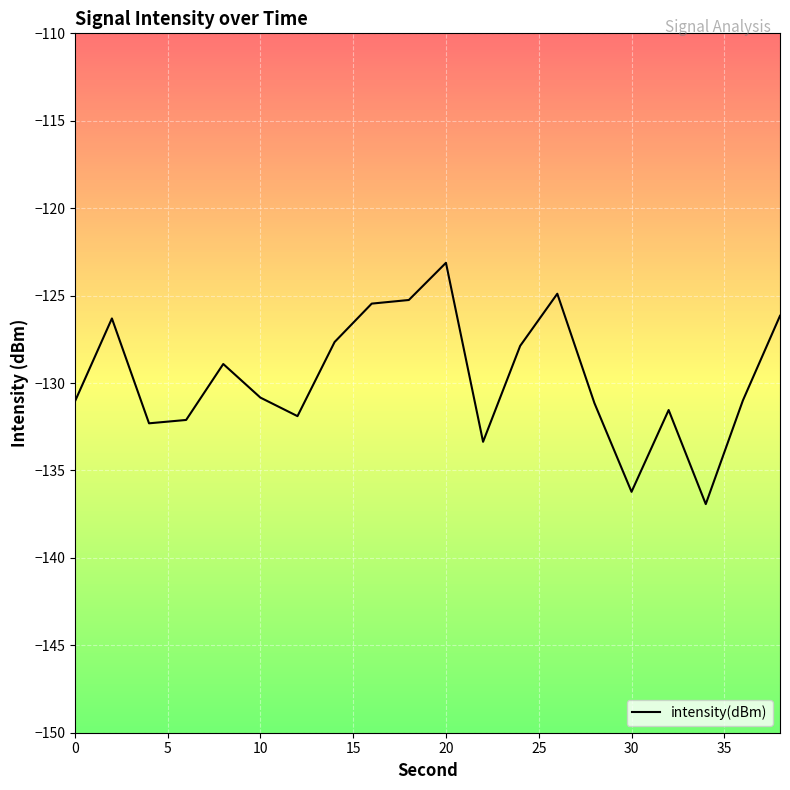

Count the number of values greater than -130.

9